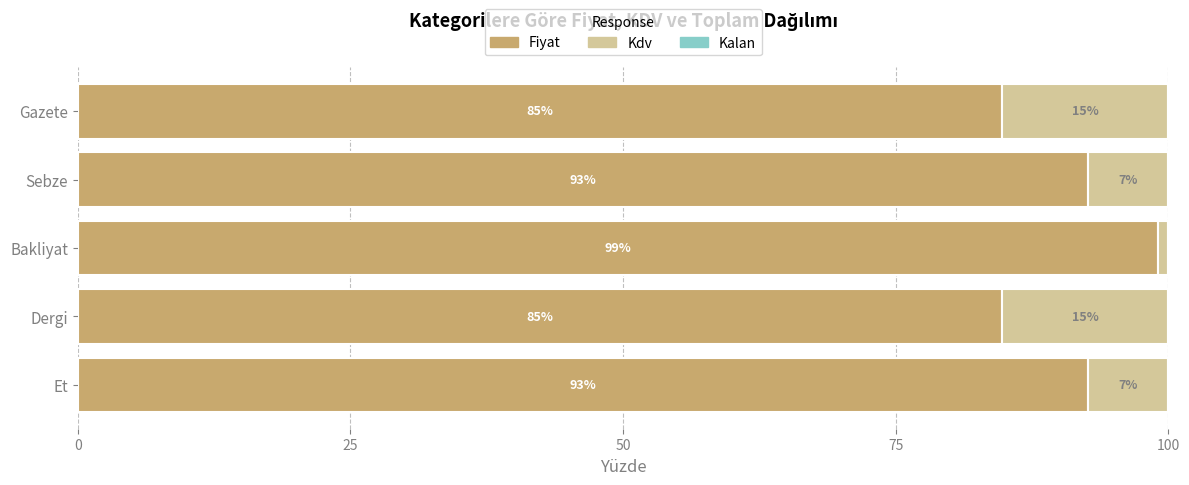

What is the highest value of the Fiyat series?

99.0